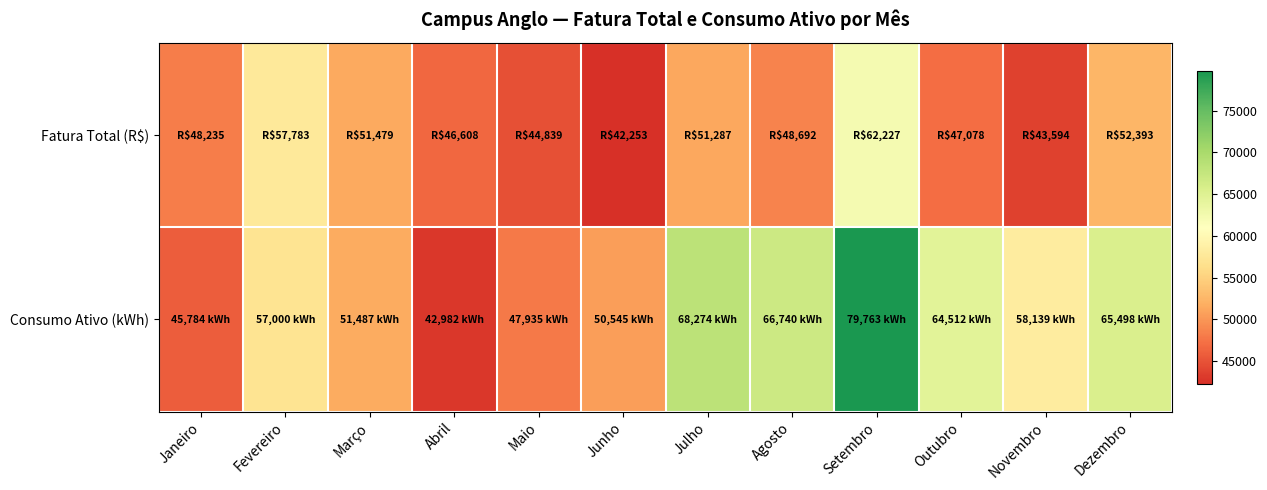

What is the greatest value displayed?

79763.0